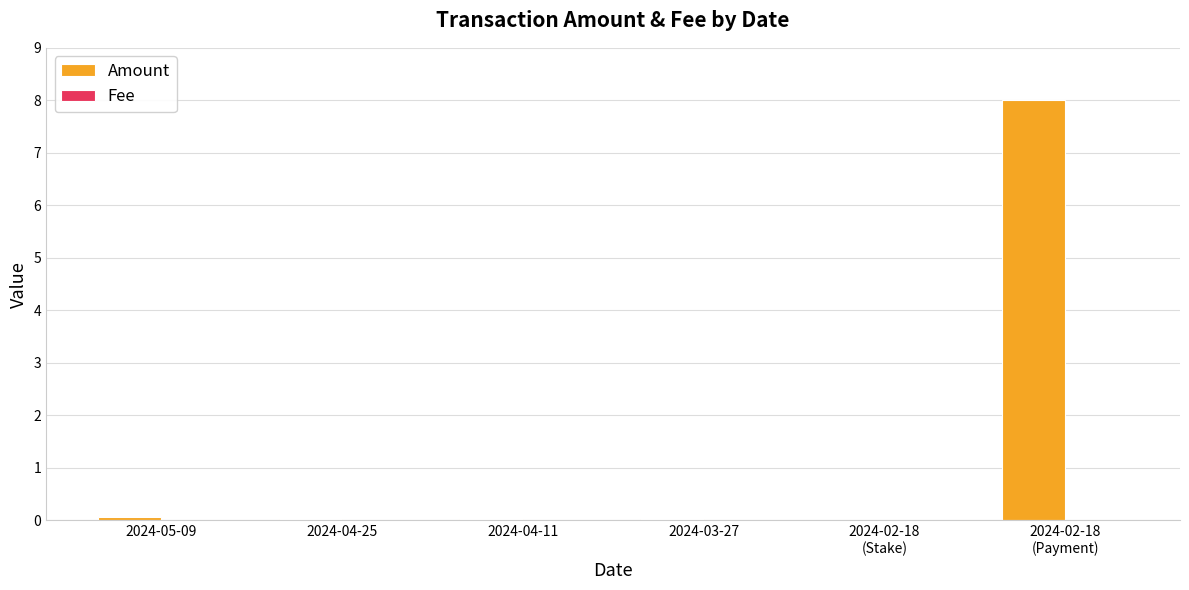

How many groups of bars are there?

6